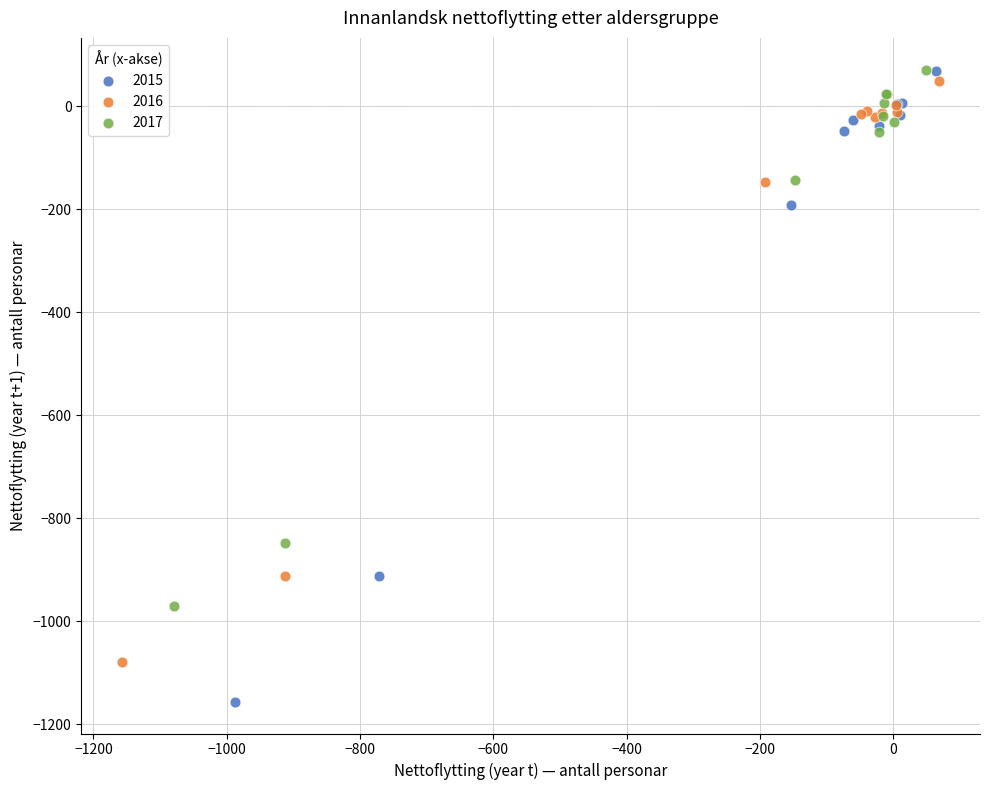

Which series contains the lowest Y value?

2015